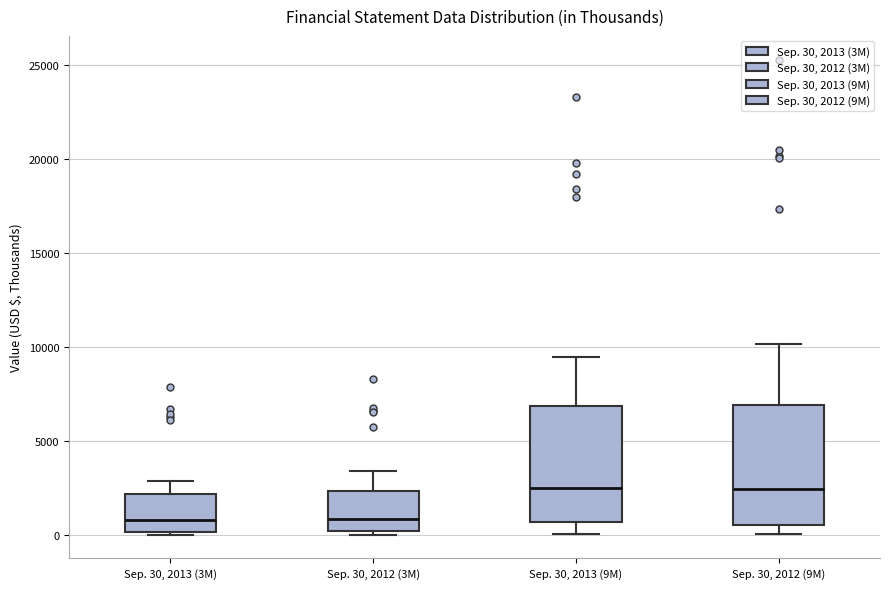

Reading left to right, read every box against the y-axis: the position of its median line, the range the box covers, and the ends of its whiskers. The values are not printed on the chart, so give them approximately, as read against the axis.

Sep. 30, 2013 (3M): median 1000, box 0 to 2000, whiskers 0 (just below the box's lower edge) to 3000
Sep. 30, 2012 (3M): median 1000, box 0 to 2500, whiskers 0 (just below the box's lower edge) to 3500
Sep. 30, 2013 (9M): median 2500, box 500 to 7000, whiskers 0 to 9500
Sep. 30, 2012 (9M): median 2500, box 500 to 7000, whiskers 0 to 10000